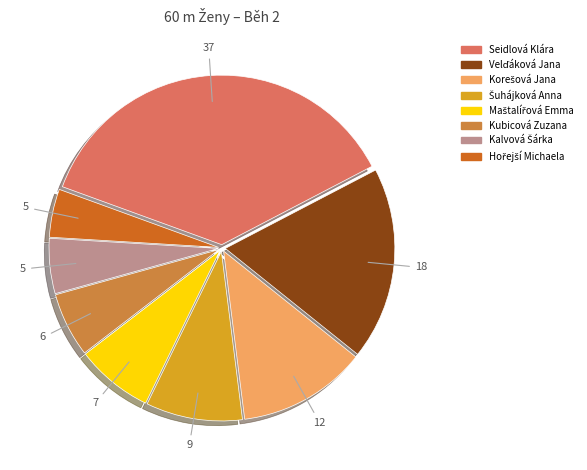

How many slices are in this pie chart?

8